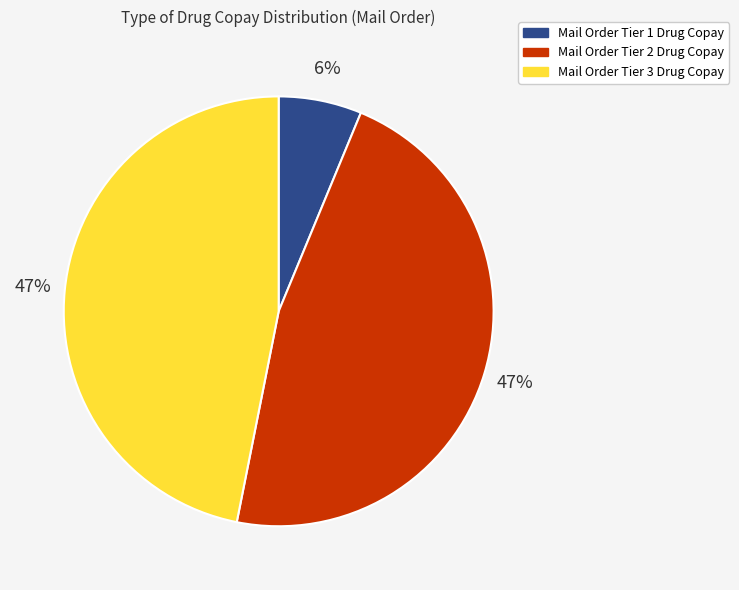

To the nearest percent, what is the difference between the largest and smallest slice percentages?

41%